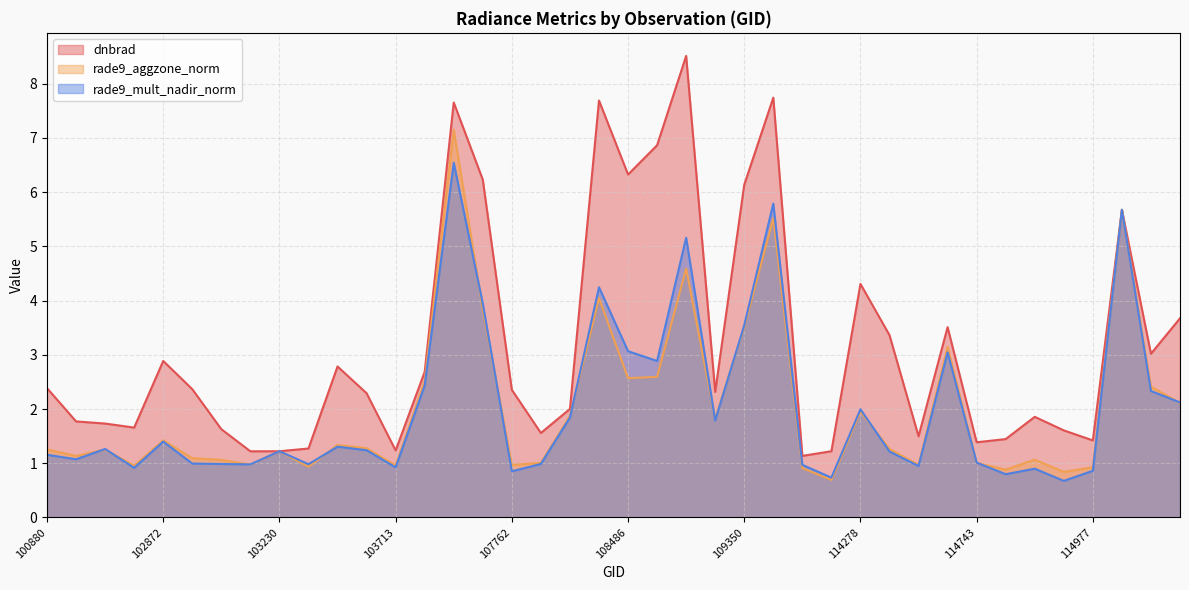

How many intersections are there between rade9_aggzone_norm and dnbrad?

2